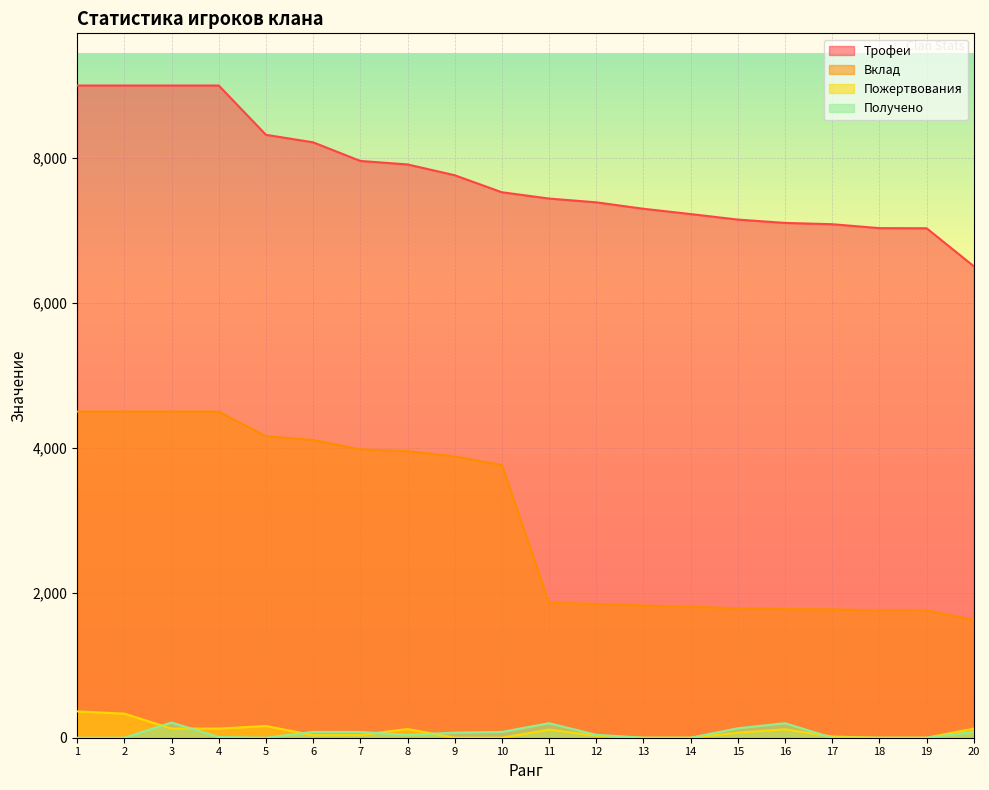

True or false: Получено has more than 1 points higher than both neighbors.

True